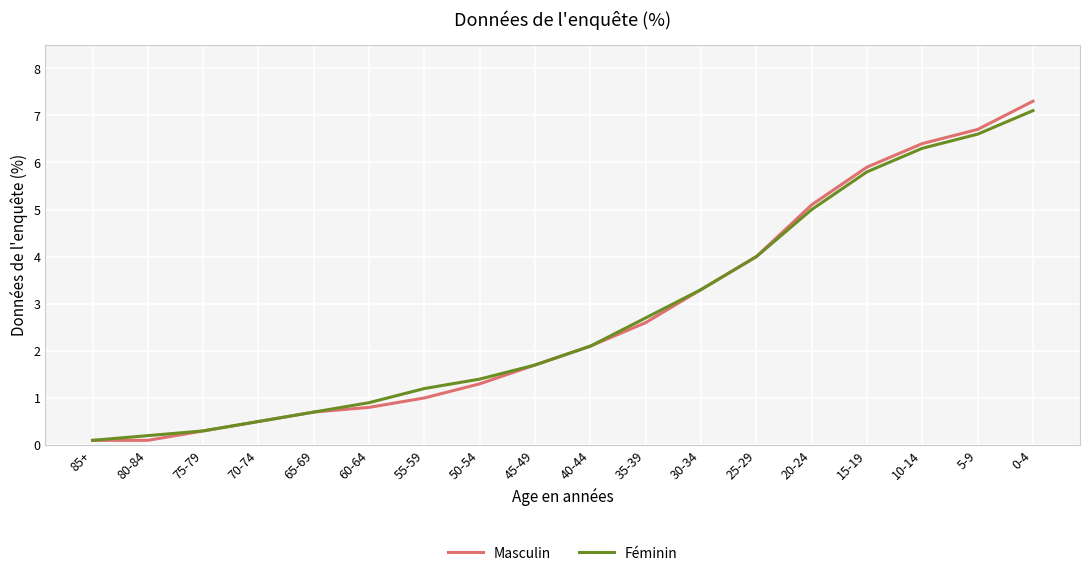

Which category has the highest value in the Féminin series?

0-4